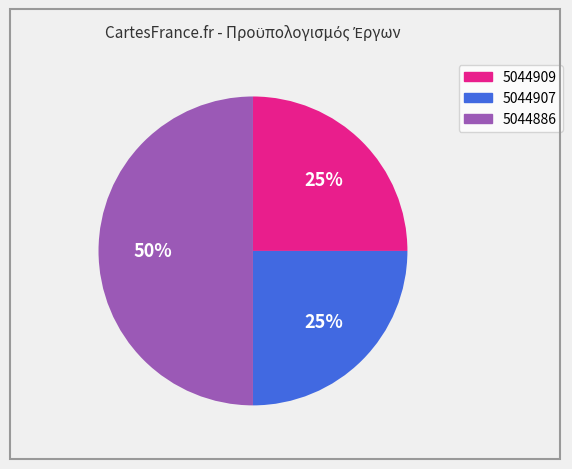

Is the sum of 5044907 and 5044886 greater than half?

Yes